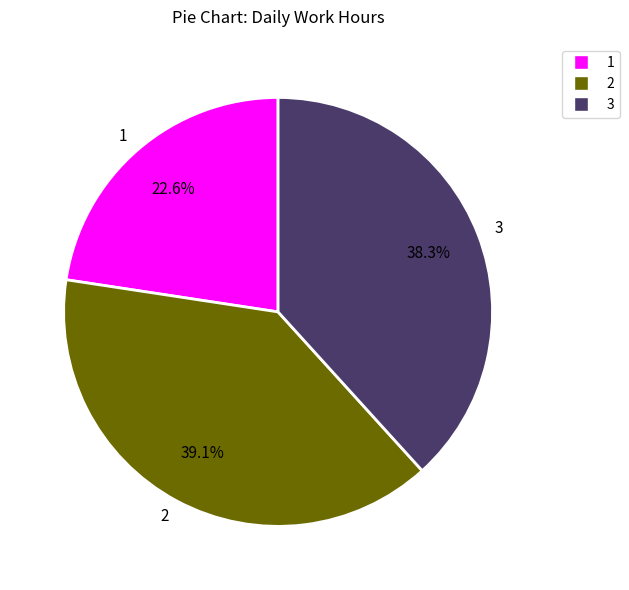

What is the ratio of the value at 2 to the value at 1?

1.7